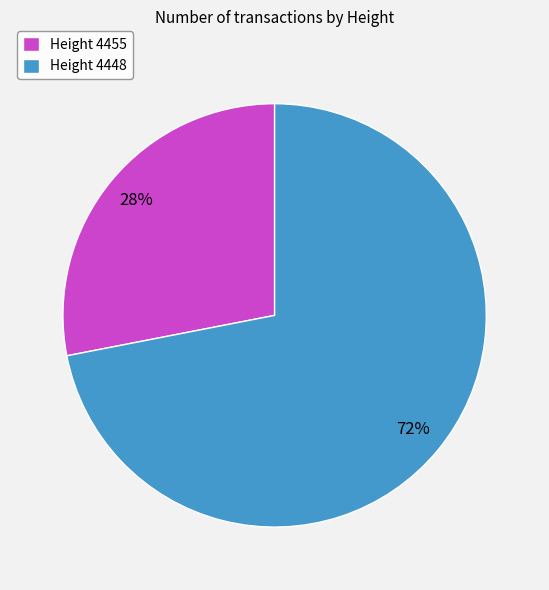

Does any single category account for the majority?

Yes